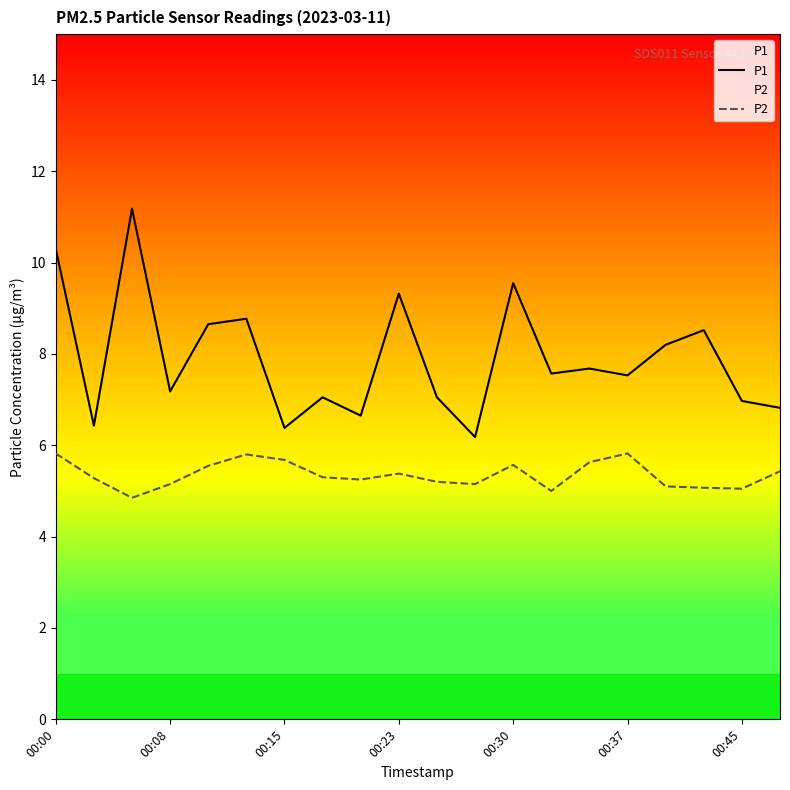

Which series has the largest total across all categories?

P1